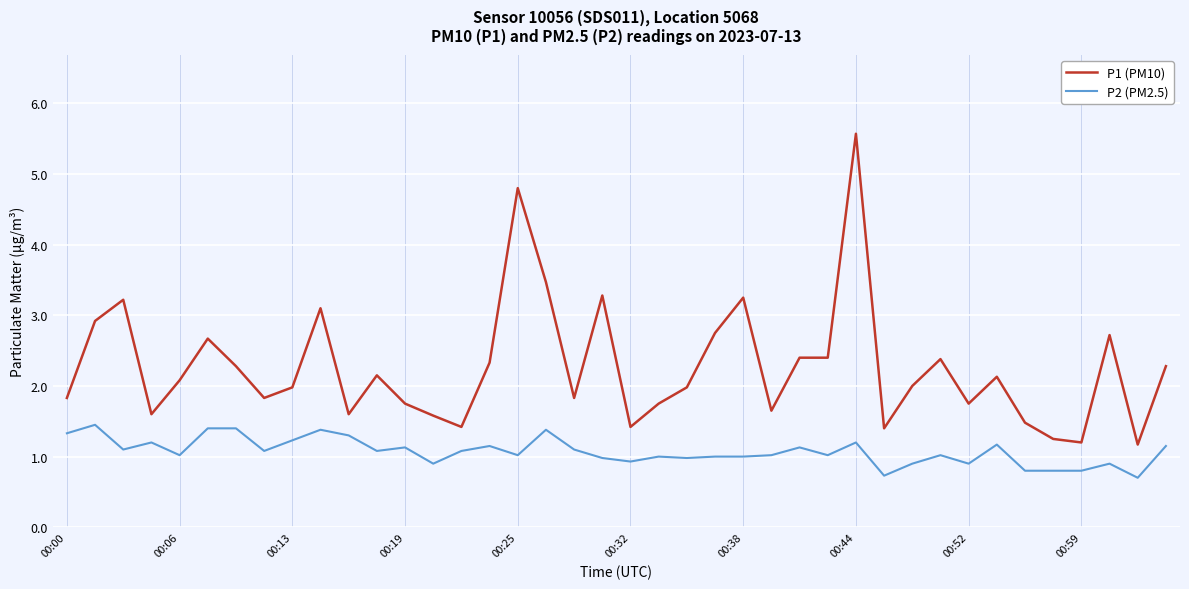

Which series has the largest total across all categories?

P1 (PM10)